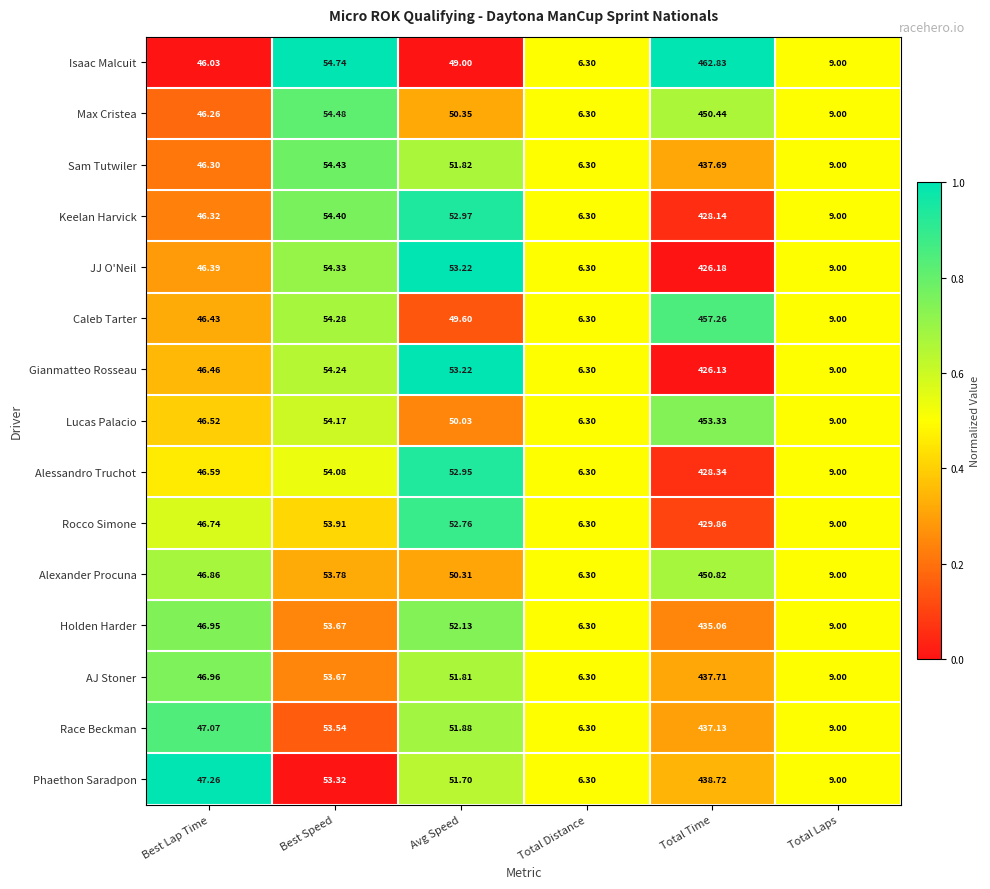

Between Best Speed and Total Laps, which series saw the biggest shift?

Isaac Malcuit